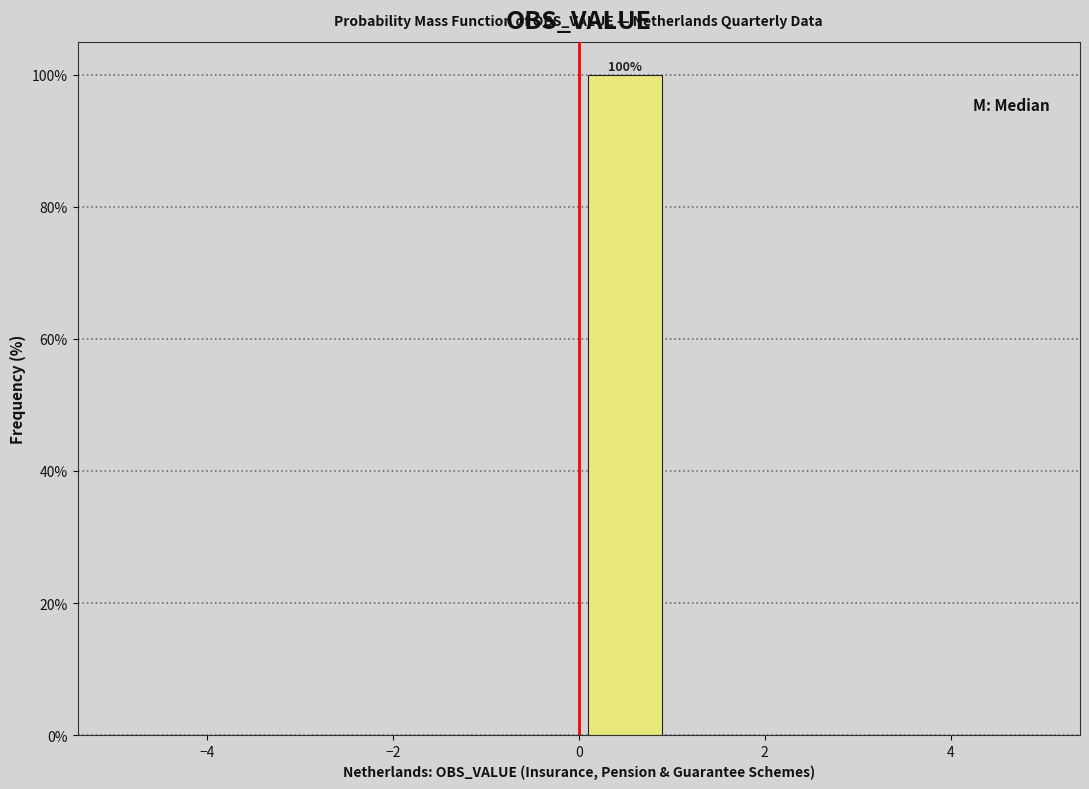

Over which range of the x-axis is the bar tallest?

0 to 1